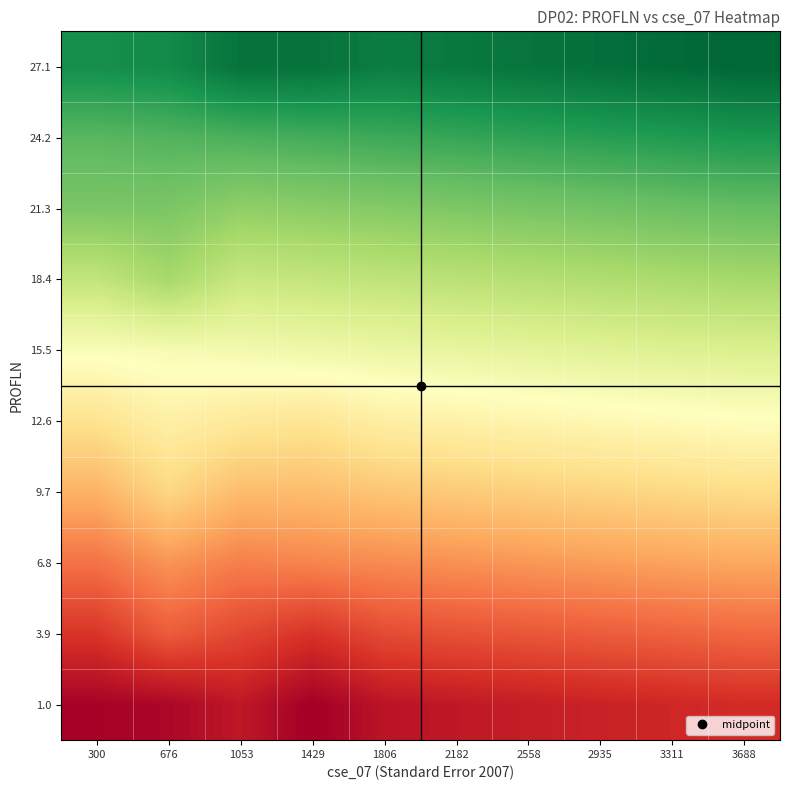

Reading left to right, extract all data points from this chart.

1.0: 300=1.2	676=1.5	1053=2.5	1429=1.0	1806=2.3	2182=2.6	2558=2.8	2935=3.1	3311=3.4	3688=3.6
3.9: 300=4.1	676=6.0	1053=5.0	1429=4.0	1806=5.2	2182=5.5	2558=5.7	2935=6.0	3311=6.3	3688=6.5
6.8: 300=7.0	676=8.5	1053=7.6	1429=7.8	1806=8.1	2182=8.4	2558=8.6	2935=8.9	3311=9.2	3688=9.4
9.7: 300=9.9	676=12.0	1053=10.5	1429=10.5	1806=11.0	2182=11.3	2558=11.5	2935=11.8	3311=12.1	3688=12.3
12.6: 300=12.8	676=14.0	1053=13.4	1429=13.0	1806=13.9	2182=14.2	2558=14.4	2935=14.7	3311=15.0	3688=15.2
15.5: 300=15.7	676=16.0	1053=16.3	1429=16.5	1806=16.8	2182=17.1	2558=17.3	2935=17.6	3311=17.9	3688=18.0
18.4: 300=19.5	676=21.0	1053=19.2	1429=19.4	1806=19.7	2182=20.0	2558=20.2	2935=20.5	3311=20.8	3688=21.0
21.3: 300=23.0	676=23.0	1053=22.1	1429=22.3	1806=22.6	2182=22.9	2558=23.1	2935=23.4	3311=23.7	3688=23.9
24.2: 300=24.4	676=24.7	1053=25.0	1429=25.2	1806=25.5	2182=25.8	2558=26.0	2935=26.3	3311=26.6	3688=26.8
27.1: 300=27.3	676=27.6	1053=29.0	1429=29.0	1806=28.4	2182=28.7	2558=28.9	2935=29.2	3311=29.5	3688=29.7